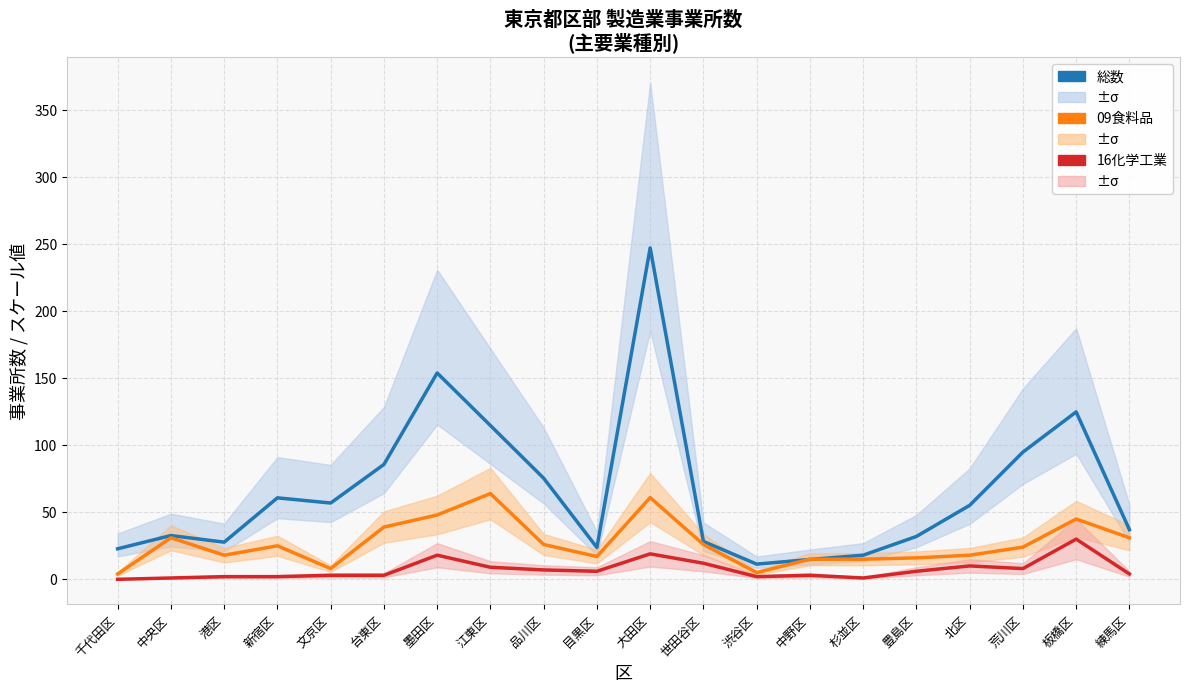

Which series has the largest total across all categories?

総数 (÷7.5)